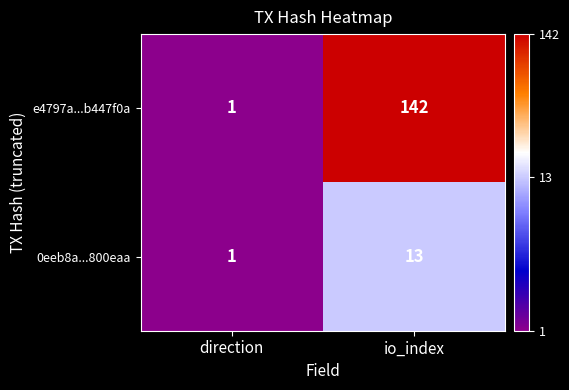

Rank the series by their average value, from lowest to highest.

0eeb8a...800eaa, e4797a...b447f0a